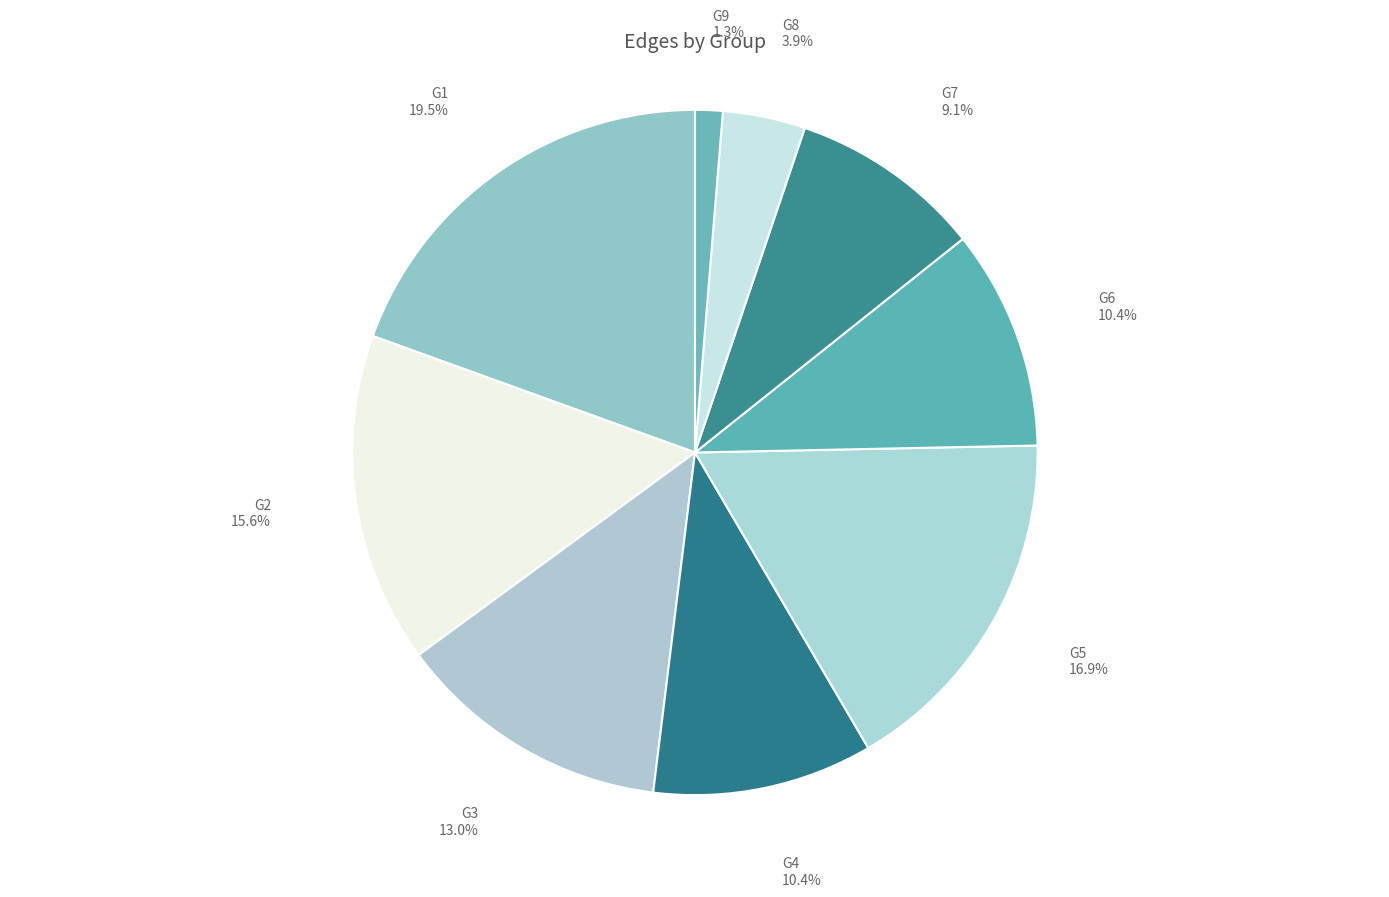

How many segments does this pie chart have?

9